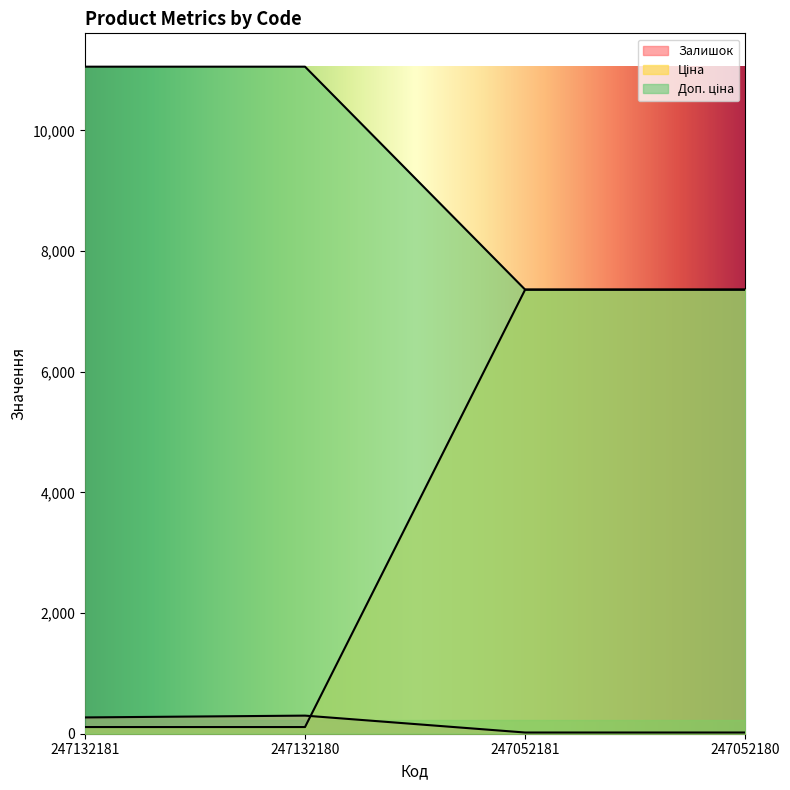

Which series has the largest range (max minus min)?

Ціна